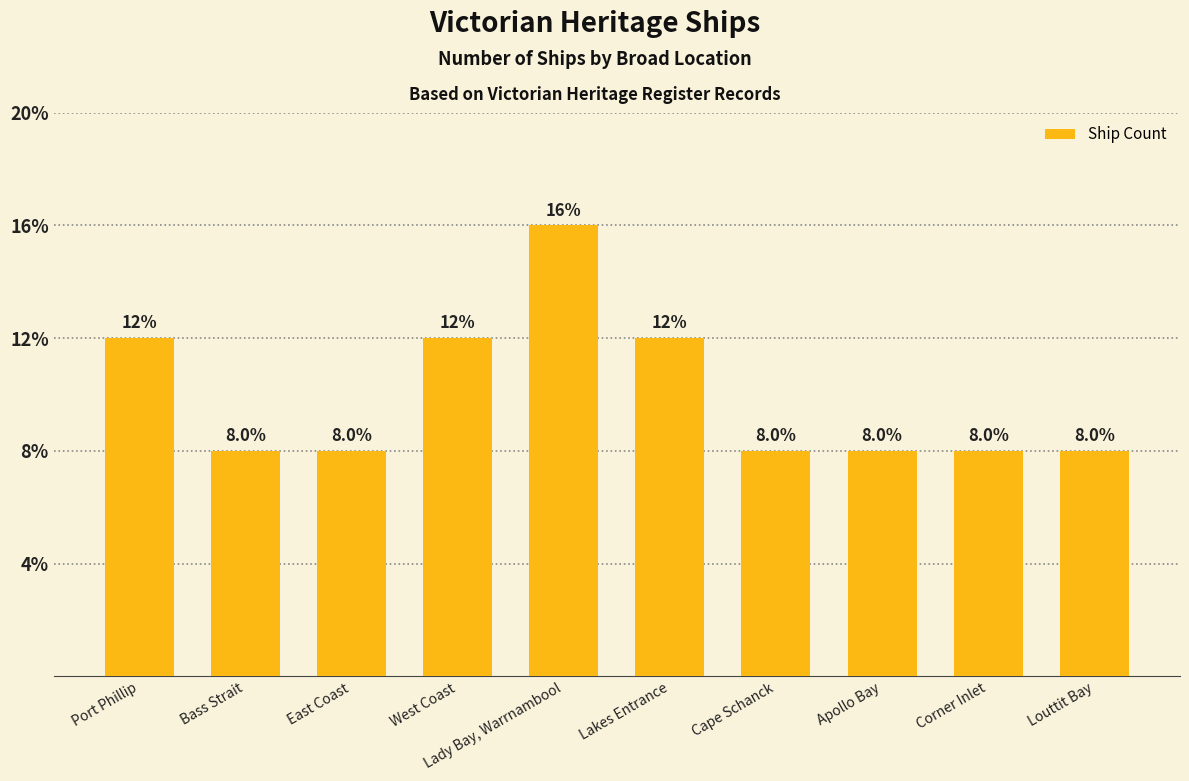

Does the chart contain any negative values?

No